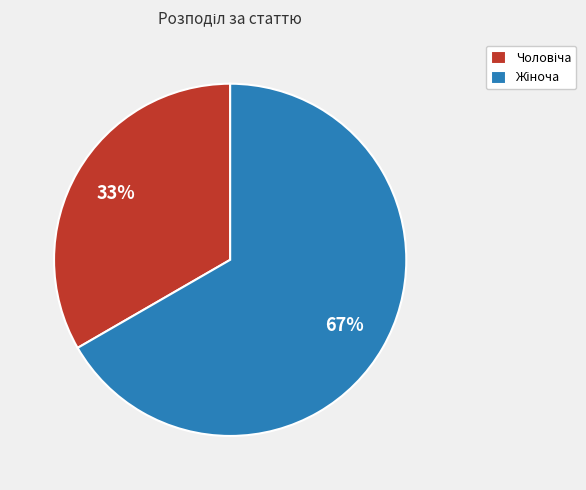

Is there any slice that represents more than half of the pie?

Yes